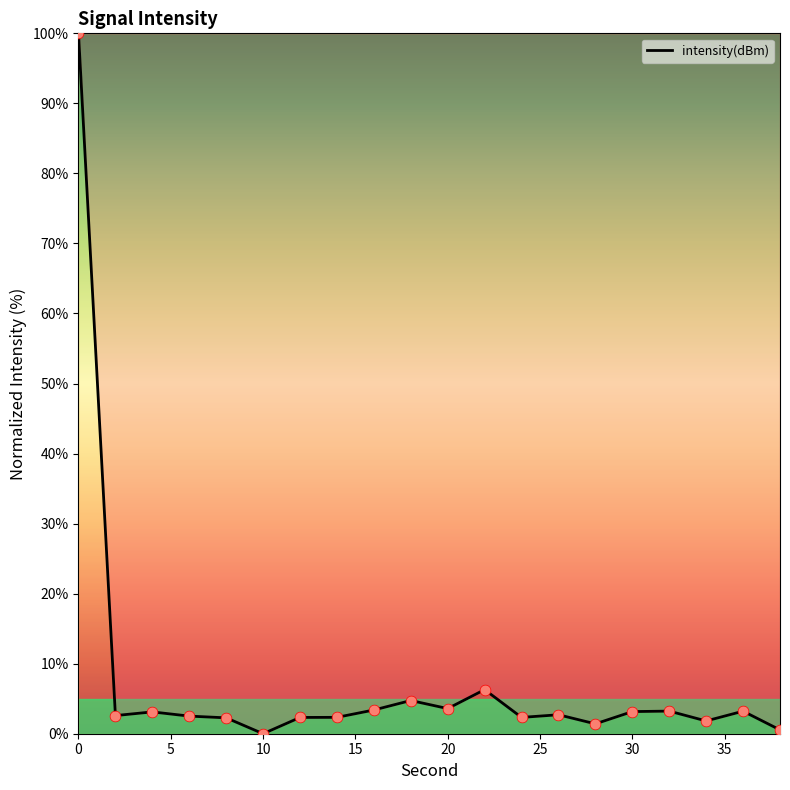

What is the maximum value shown in the chart?

100.0